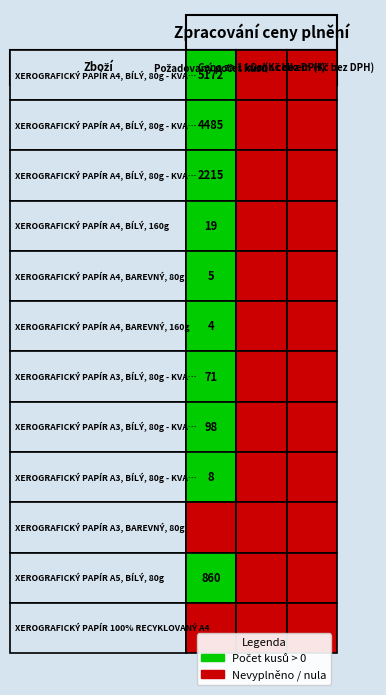

Which series changed the most between 1 and 2?

XEROGRAFICKÝ PAPÍR A4, BÍLÝ, 80g - KVAL. 1